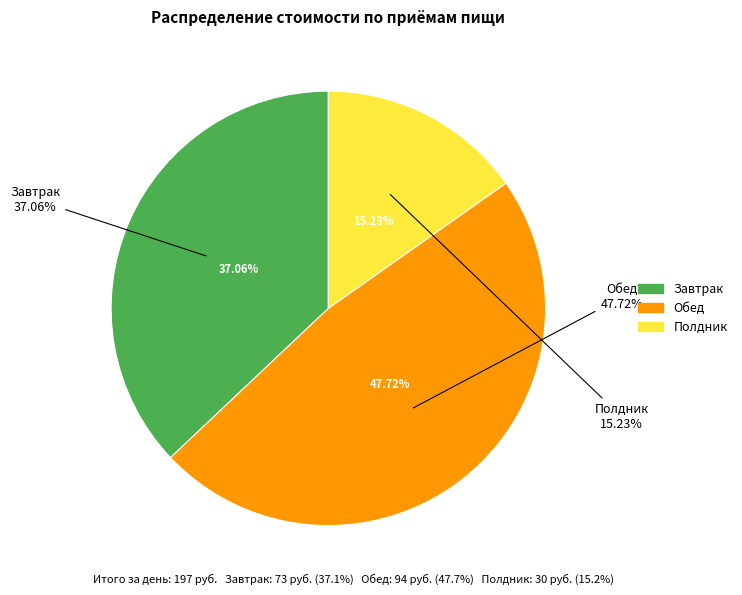

What is the ratio of the value at Обед to the value at Полдник?

3.1